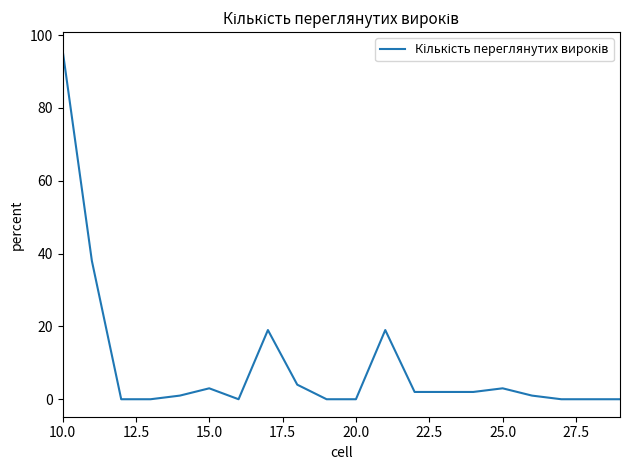

What is the difference between the maximum and minimum values?

96